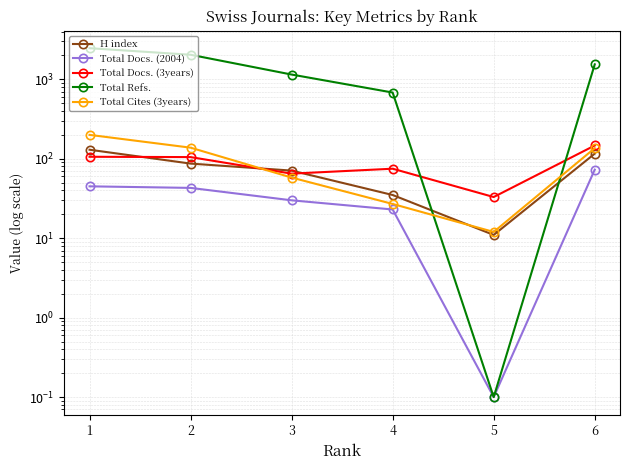

How many lines are shown in the chart?

5